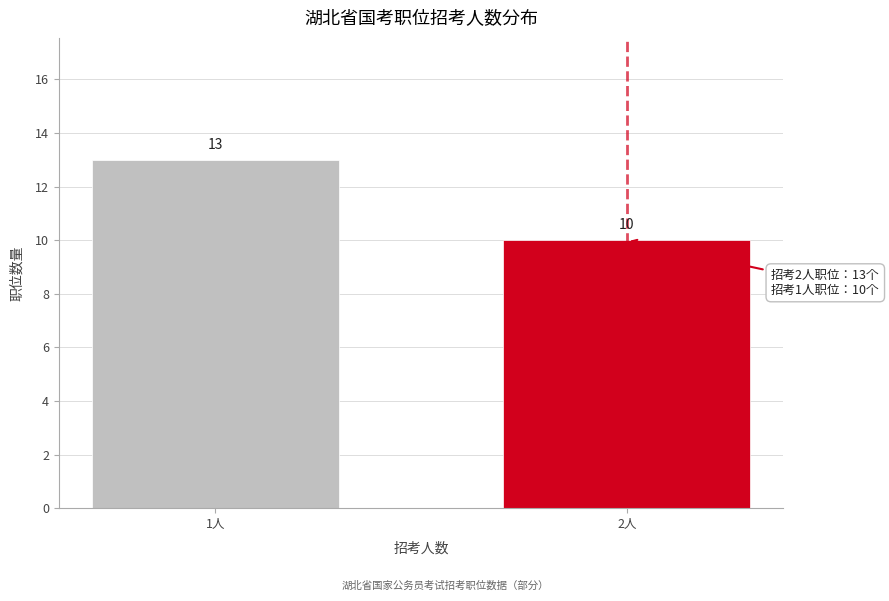

Reading right to left, transcribe all the data shown in this chart.

10	13